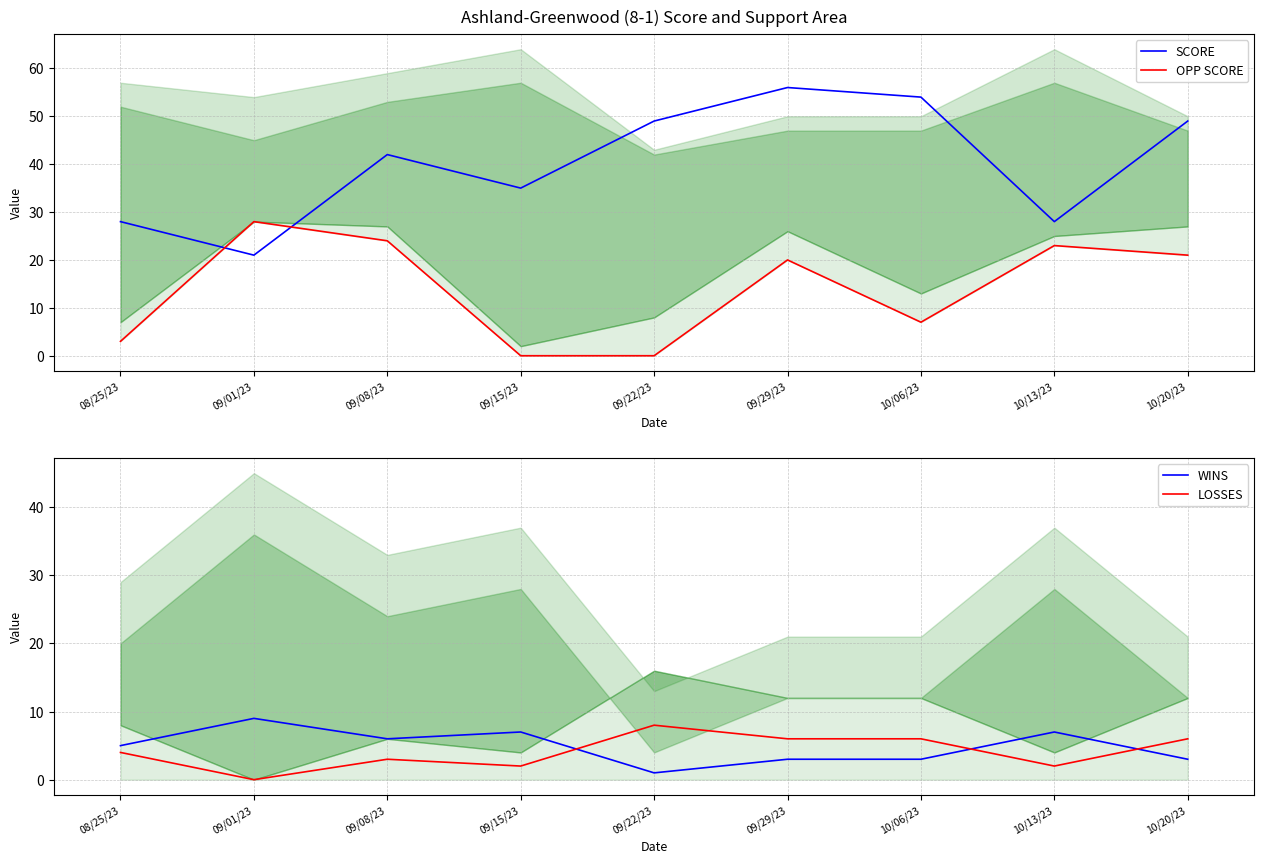

How many times do OPP SCORE and WINS cross each other?

3